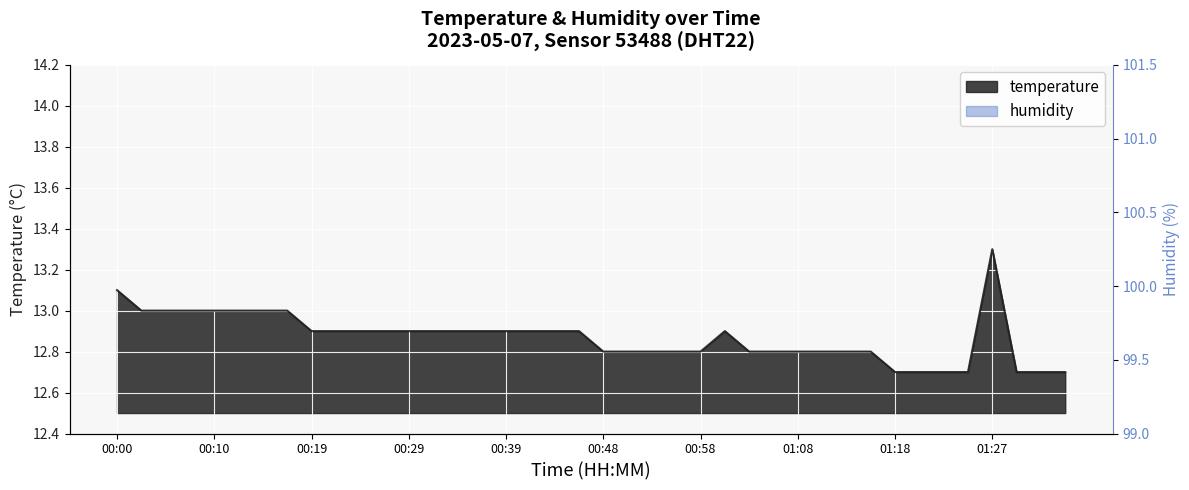

Which has a higher value, 00:34 or 01:35?

00:34